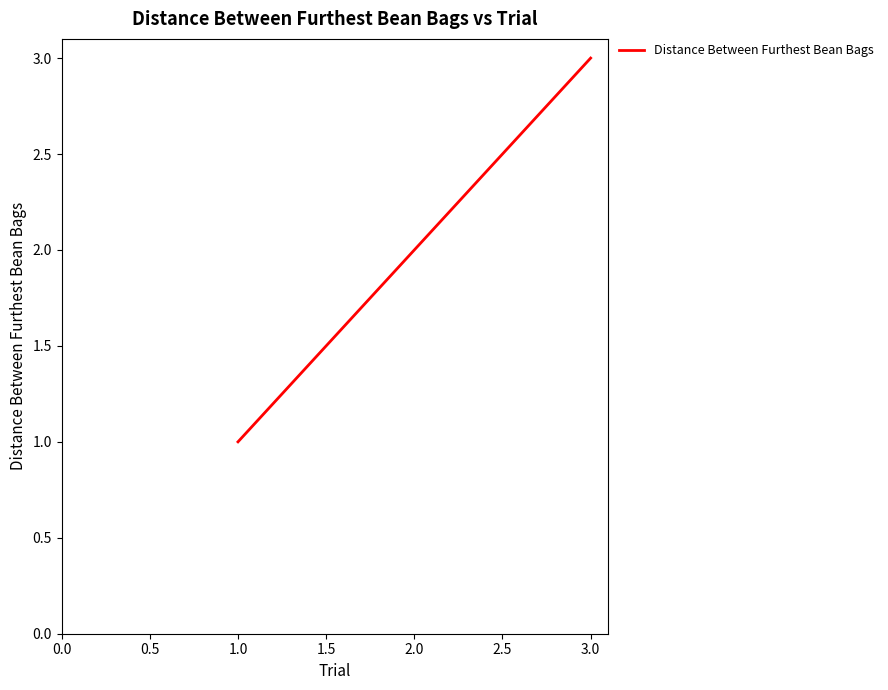

Is it true that the value at 3.0 is 3?

True